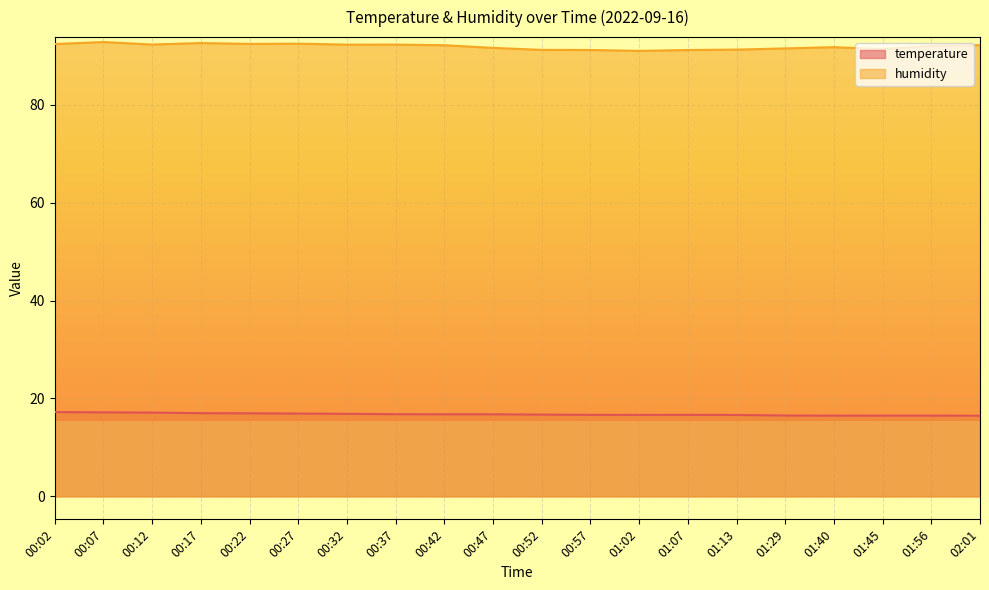

List the series in order of their peak value, highest first.

humidity, temperature